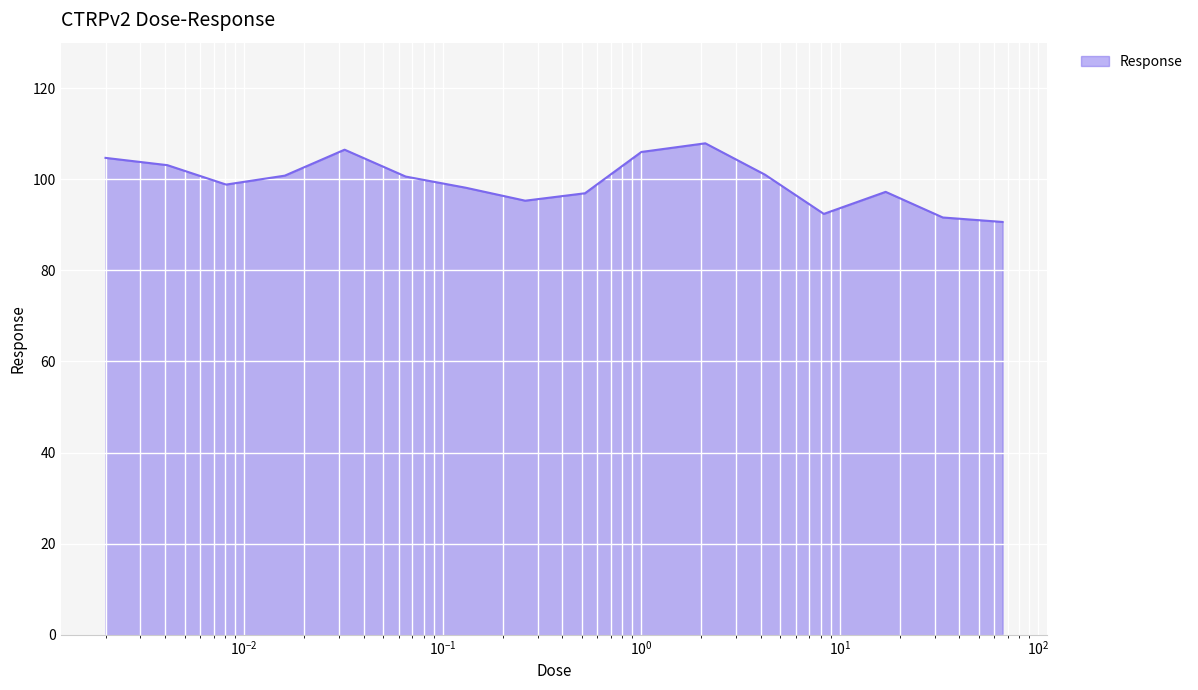

What is the maximum value shown in the chart?

107.9